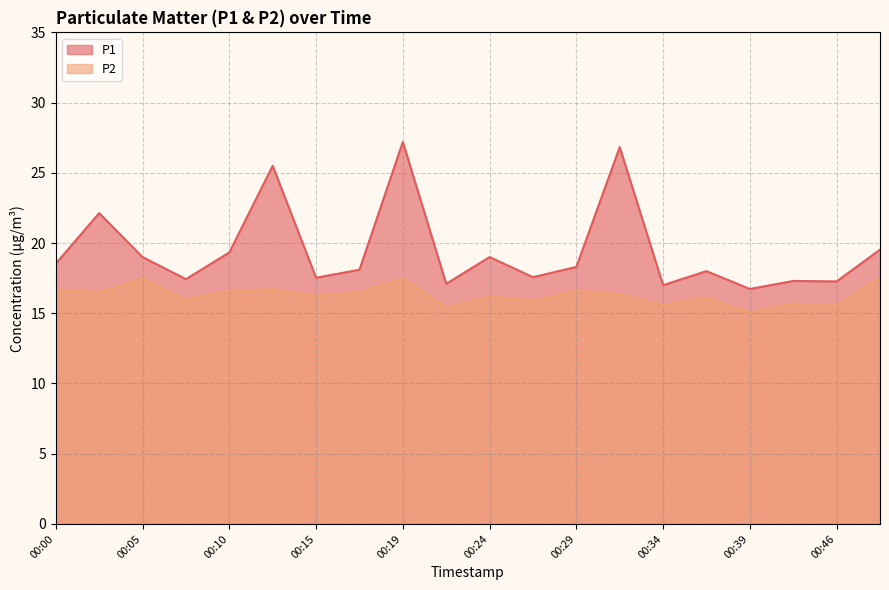

What is the difference between the P1 values at 00:49 and 00:12?

6.0